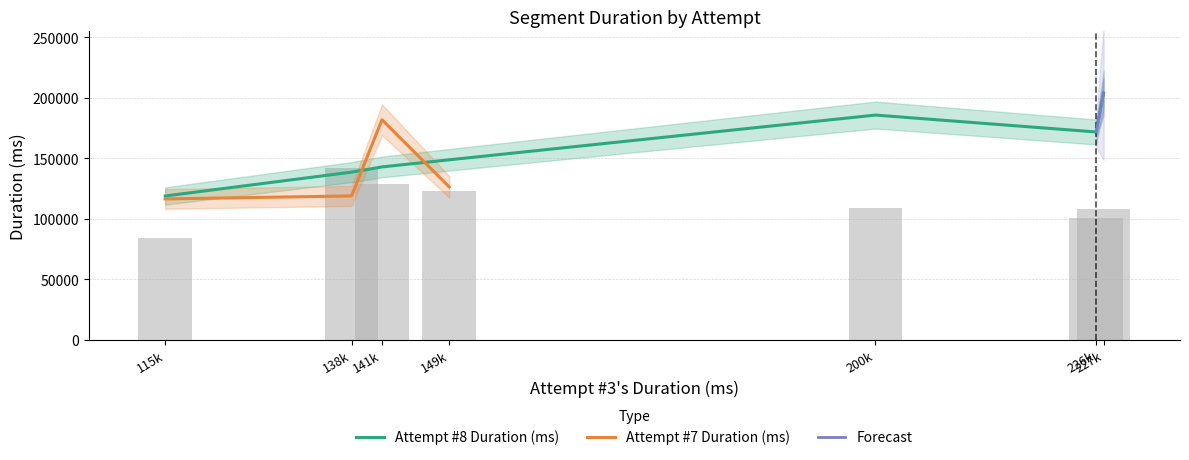

What is the minimum value shown in the chart?

115769